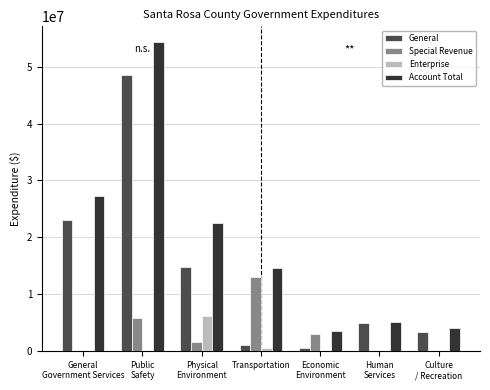

What is the maximum value for Account Total?

54401491